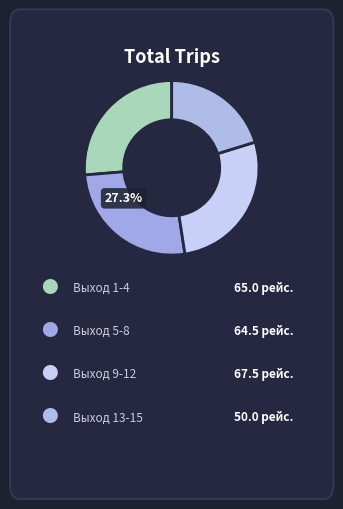

Does any single category account for the majority?

No